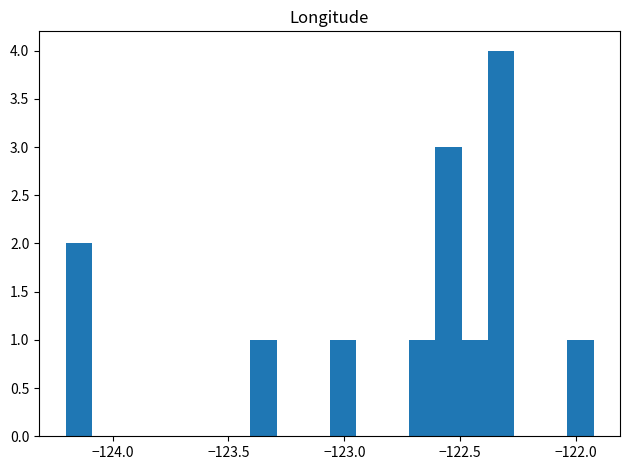

Around what value on the x-axis is the tallest bar? Give the approximate position of its centre, as read against the axis.

-122.30